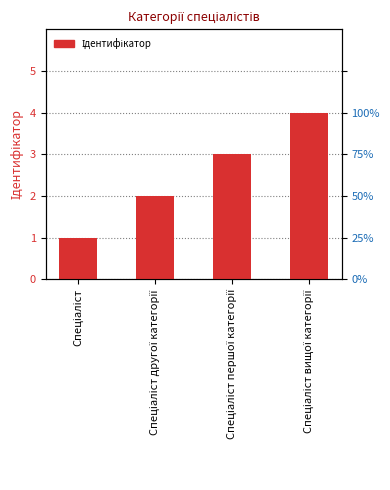

How many bars are there in total?

4